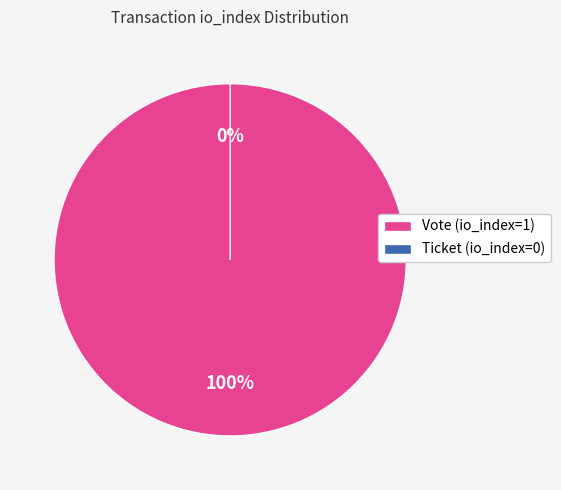

Rank the categories by value from highest to lowest.

Vote (io_index=1), Ticket (io_index=0)